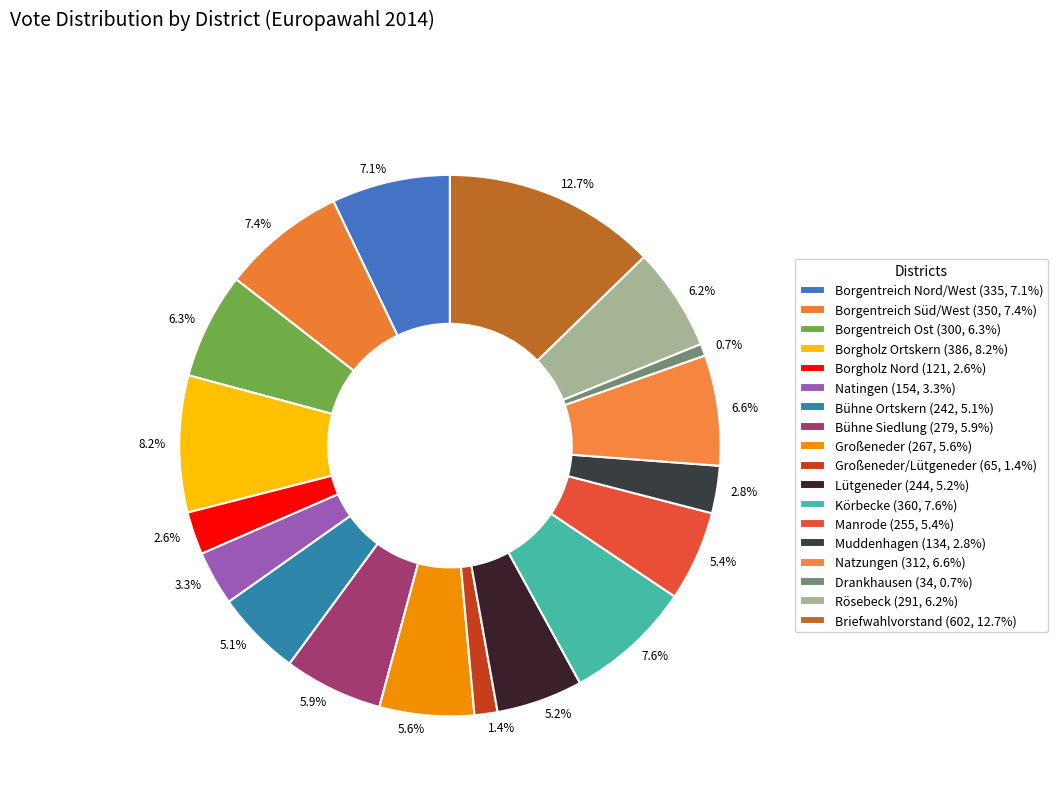

How much of the chart is everything except 6.6%?

93.4%